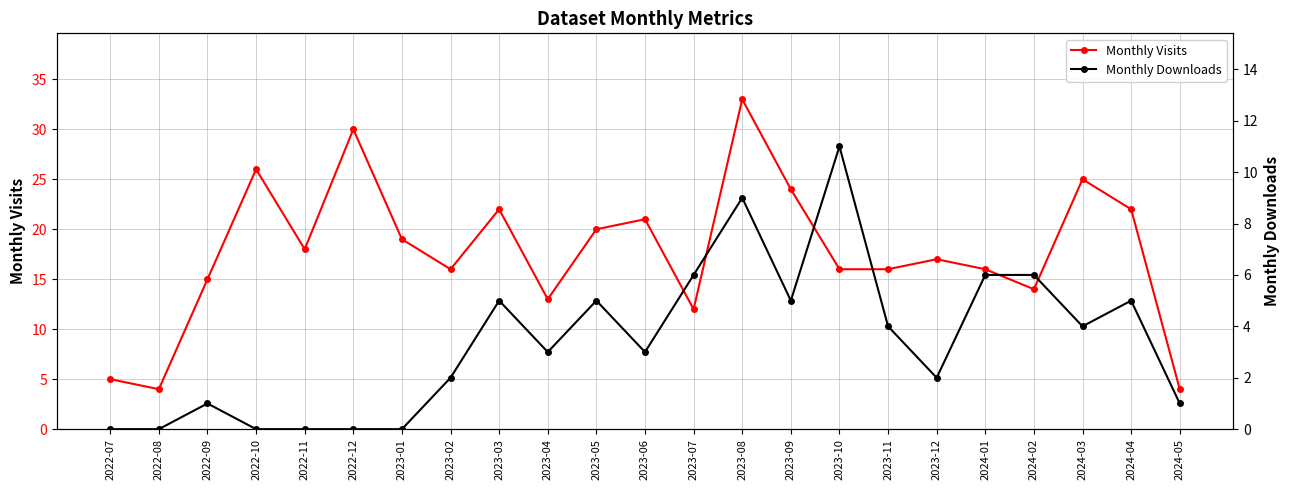

At how many categories does at least one series exceed 26?

2